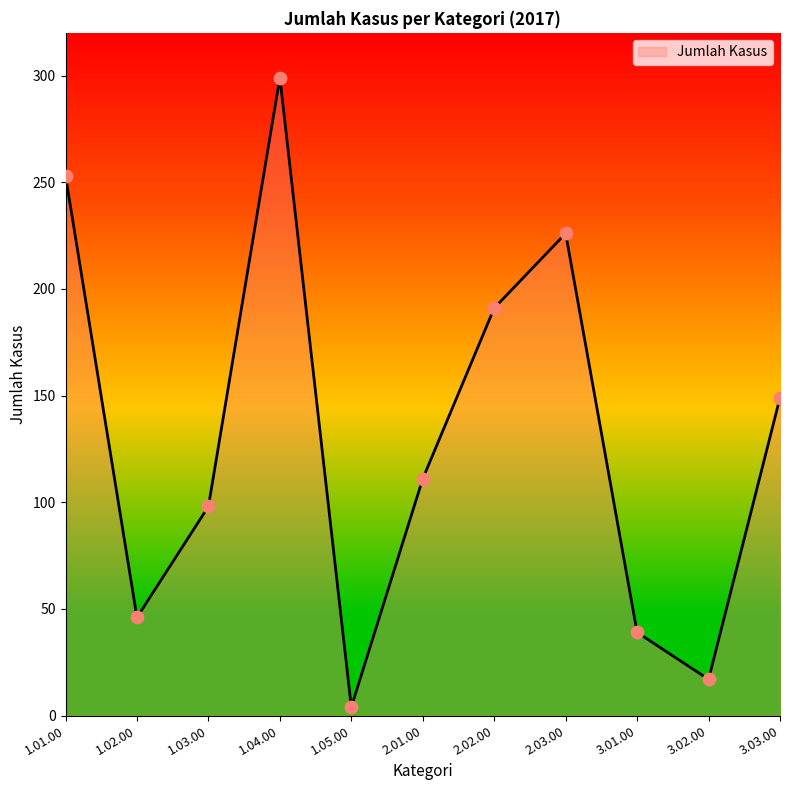

Approximately how many times larger is the value at 1.04.00 compared to 2.03.00?

1.3